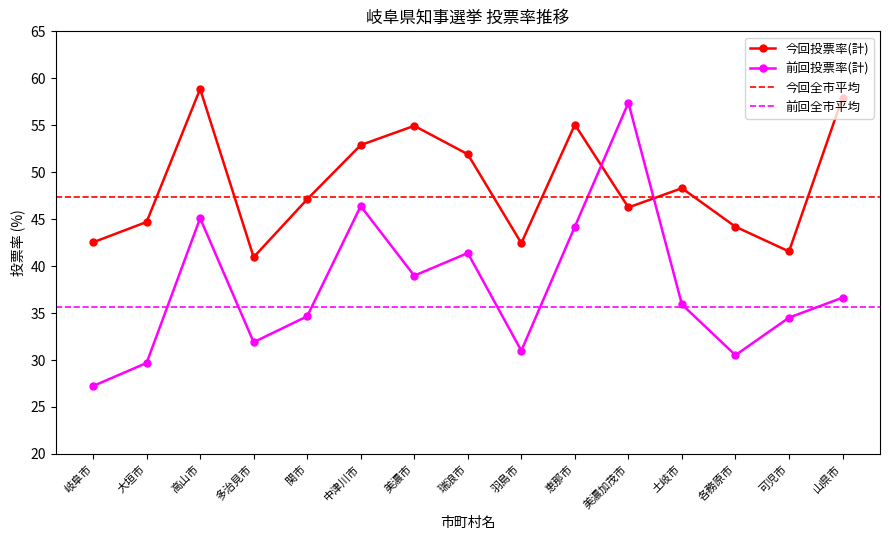

Between 関市 and 高山市, which is larger?

高山市